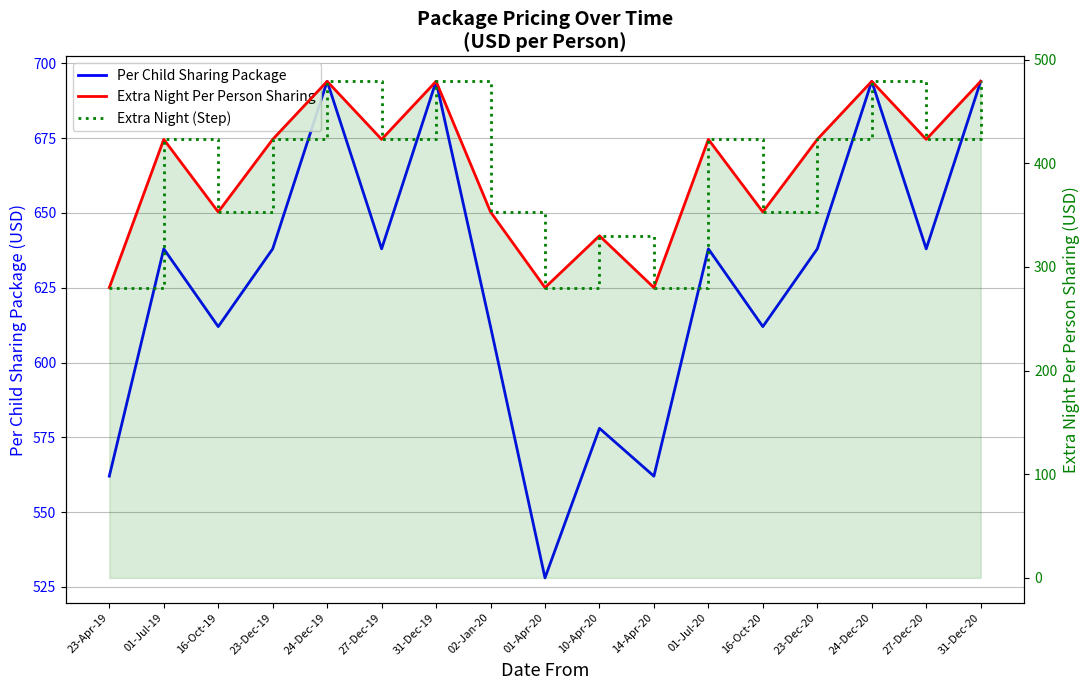

Reading left to right, list all the values displayed in this chart.

Per Child Sharing Package: 562	638	612	638	694	638	694	612	528	578	562	638	612	638	694	638	694
Extra Night Per Person Sharing: 280	423	353	423	479	423	479	353	280	330	280	423	353	423	479	423	479
Extra Night (Step): 280	423	353	423	479	423	479	353	280	330	280	423	353	423	479	423	479